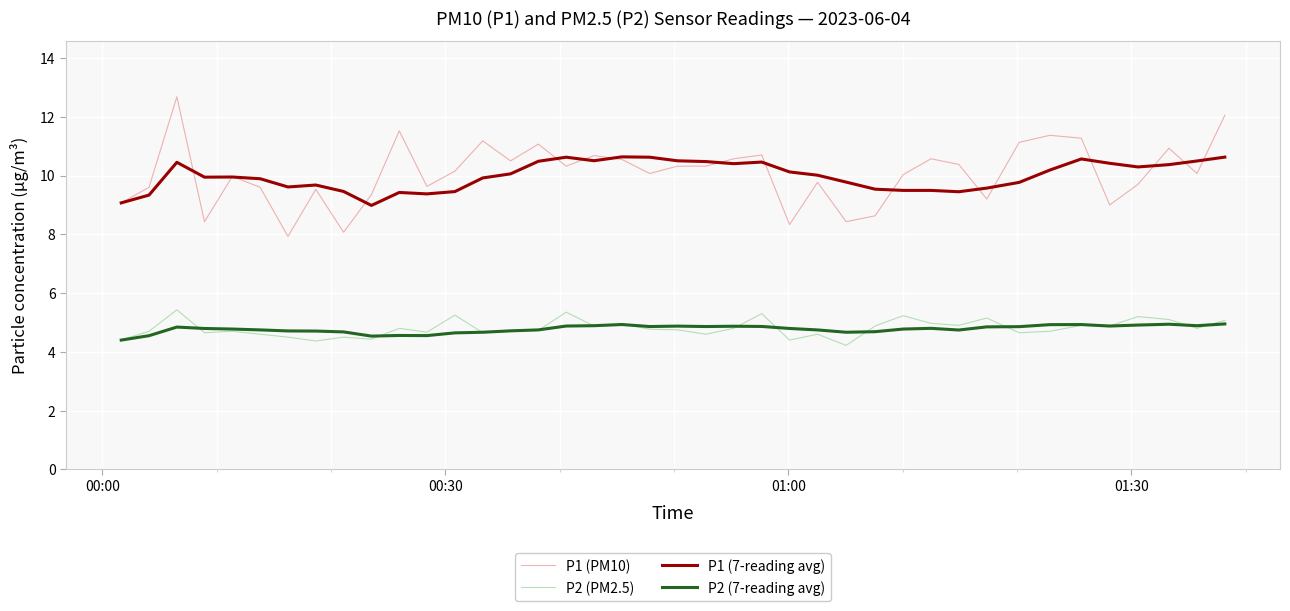

How many lines are shown in the chart?

4